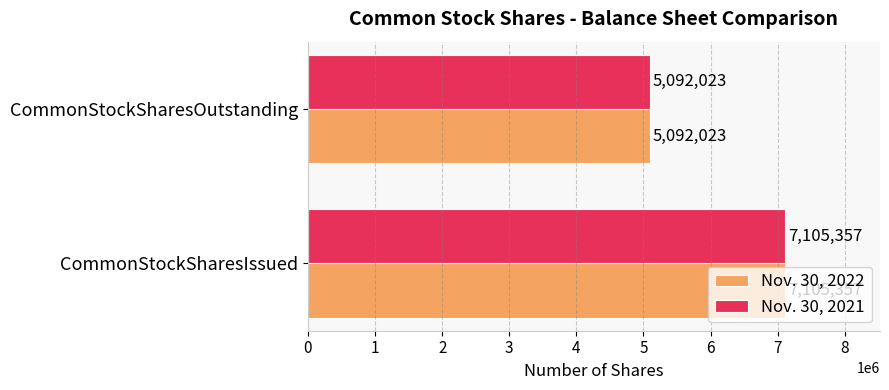

What is the minimum value for Nov. 30, 2022?

5092023